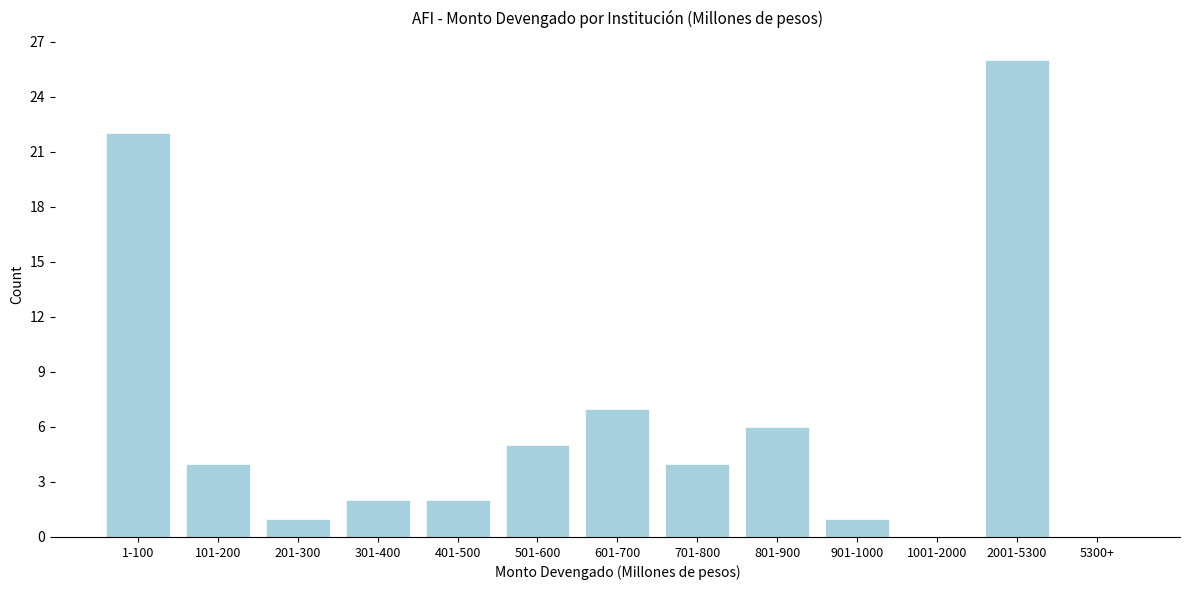

Reading left to right, what are all the values shown in this chart?

1-100=22	101-200=4	201-300=1	301-400=2	401-500=2	501-600=5	601-700=7	701-800=4	801-900=6	901-1000=1	1001-2000=0	2001-5300=26	5300+=0